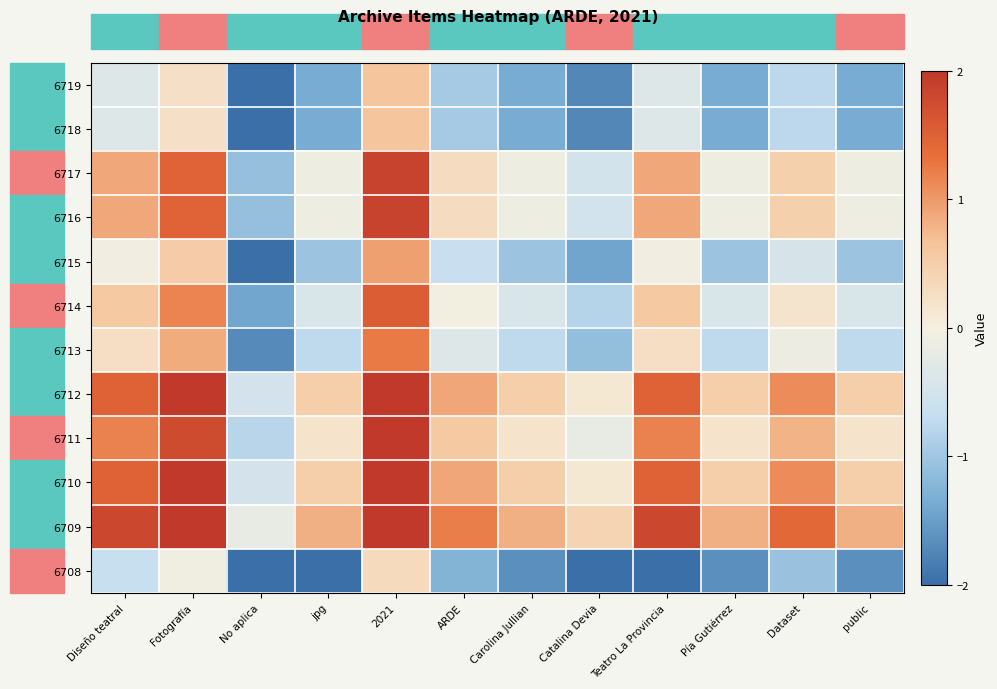

Reading right to left, what are all the values shown in this chart?

6719: public=-1.3	Dataset=-0.8	Pía Gutiérrez=-1.3	Teatro La Provincia=-0.4	Catalina Devia=-1.7	Carolina Jullian=-1.3	ARDE=-1.0	2021=0.6	jpg=-1.3	No aplica=-2.3	Fotografía=0.2	Diseño teatral=-0.4
6718: public=-1.3	Dataset=-0.8	Pía Gutiérrez=-1.3	Teatro La Provincia=-0.4	Catalina Devia=-1.7	Carolina Jullian=-1.3	ARDE=-1.0	2021=0.6	jpg=-1.3	No aplica=-2.3	Fotografía=0.2	Diseño teatral=-0.4
6717: public=-0.1	Dataset=0.5	Pía Gutiérrez=-0.1	Teatro La Provincia=0.9	Catalina Devia=-0.5	Carolina Jullian=-0.1	ARDE=0.3	2021=1.9	jpg=-0.1	No aplica=-1.1	Fotografía=1.5	Diseño teatral=0.9
6716: public=-0.1	Dataset=0.5	Pía Gutiérrez=-0.1	Teatro La Provincia=0.9	Catalina Devia=-0.5	Carolina Jullian=-0.1	ARDE=0.3	2021=1.9	jpg=-0.1	No aplica=-1.1	Fotografía=1.5	Diseño teatral=0.9
6715: public=-1.0	Dataset=-0.4	Pía Gutiérrez=-1.0	Teatro La Provincia=-0.0	Catalina Devia=-1.4	Carolina Jullian=-1.0	ARDE=-0.6	2021=0.9	jpg=-1.0	No aplica=-2.0	Fotografía=0.5	Diseño teatral=-0.0
6714: public=-0.4	Dataset=0.2	Pía Gutiérrez=-0.4	Teatro La Provincia=0.6	Catalina Devia=-0.8	Carolina Jullian=-0.4	ARDE=-0.0	2021=1.6	jpg=-0.4	No aplica=-1.4	Fotografía=1.2	Diseño teatral=0.6
6713: public=-0.7	Dataset=-0.1	Pía Gutiérrez=-0.7	Teatro La Provincia=0.3	Catalina Devia=-1.1	Carolina Jullian=-0.7	ARDE=-0.3	2021=1.2	jpg=-0.7	No aplica=-1.7	Fotografía=0.9	Diseño teatral=0.3
6712: public=0.5	Dataset=1.1	Pía Gutiérrez=0.5	Teatro La Provincia=1.5	Catalina Devia=0.1	Carolina Jullian=0.5	ARDE=0.9	2021=2.5	jpg=0.5	No aplica=-0.5	Fotografía=2.1	Diseño teatral=1.5
6711: public=0.2	Dataset=0.8	Pía Gutiérrez=0.2	Teatro La Provincia=1.2	Catalina Devia=-0.2	Carolina Jullian=0.2	ARDE=0.6	2021=2.2	jpg=0.2	No aplica=-0.8	Fotografía=1.8	Diseño teatral=1.2
6710: public=0.5	Dataset=1.1	Pía Gutiérrez=0.5	Teatro La Provincia=1.5	Catalina Devia=0.1	Carolina Jullian=0.5	ARDE=0.9	2021=2.5	jpg=0.5	No aplica=-0.5	Fotografía=2.1	Diseño teatral=1.5
6709: public=0.8	Dataset=1.4	Pía Gutiérrez=0.8	Teatro La Provincia=1.8	Catalina Devia=0.4	Carolina Jullian=0.8	ARDE=1.2	2021=2.8	jpg=0.8	No aplica=-0.2	Fotografía=2.4	Diseño teatral=1.8
6708: public=-1.7	Dataset=-1.1	Pía Gutiérrez=-1.7	Teatro La Provincia=-3.6	Catalina Devia=-2.1	Carolina Jullian=-1.7	ARDE=-1.3	2021=0.3	jpg=-3.6	No aplica=-2.6	Fotografía=-0.1	Diseño teatral=-0.7